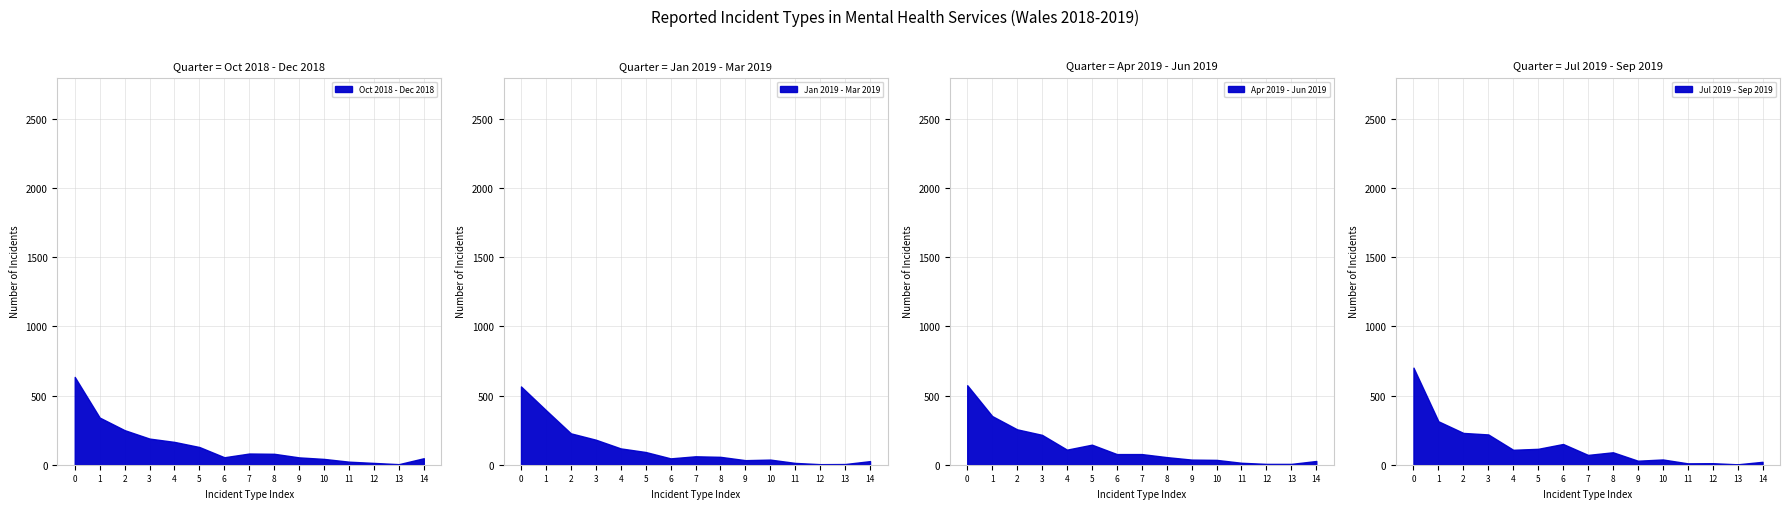

At how many categories does at least one series exceed 597?

1